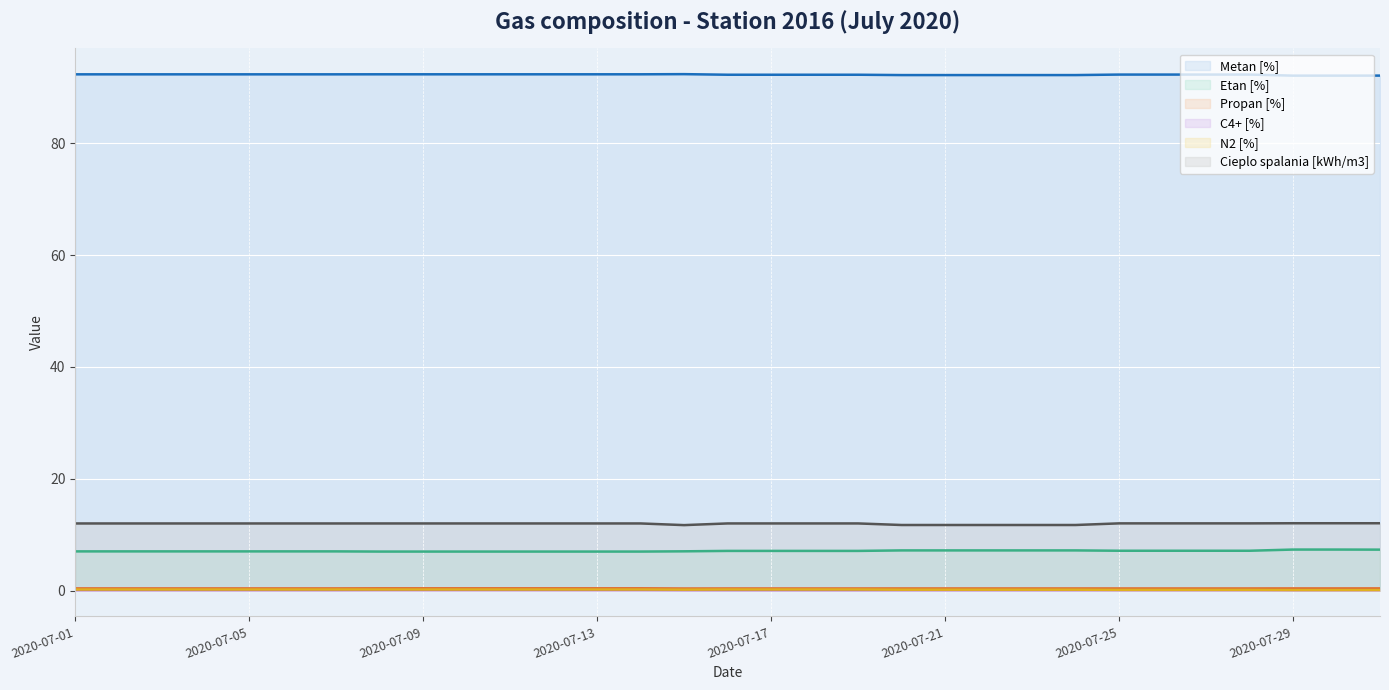

What is the approximate value of Cieplo spalania [kWh/m3] at 2020-07-14?

12.0